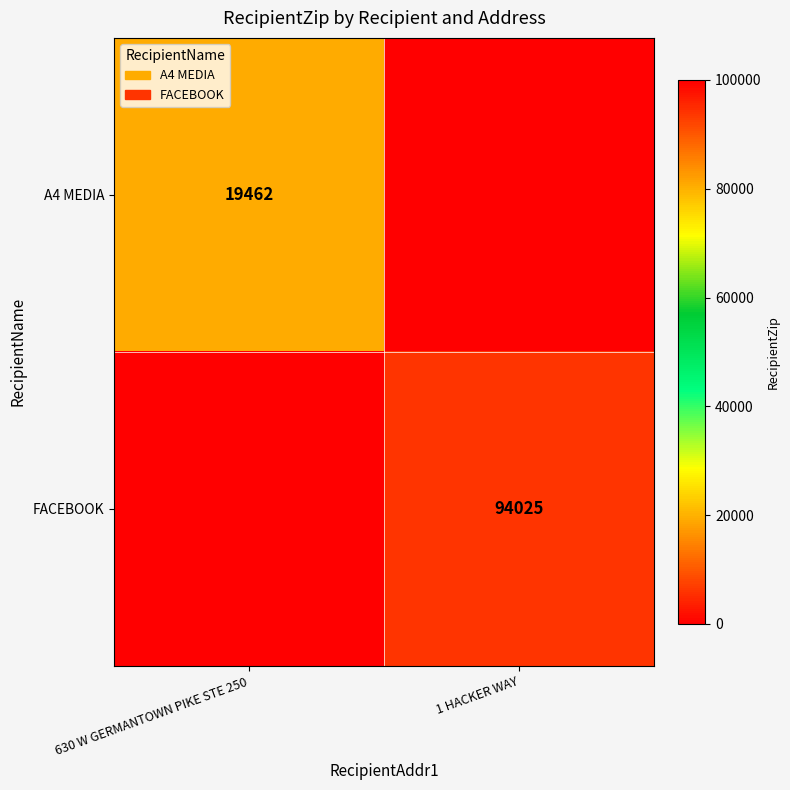

True or false: A4 MEDIA has a value of 19462 at 630 W GERMANTOWN PIKE STE 250.

True